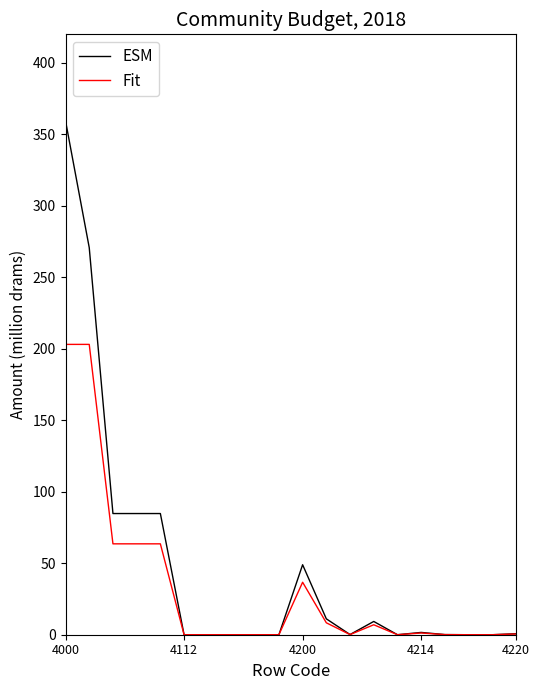

List the series in order of their peak value, highest first.

ESM, Fit